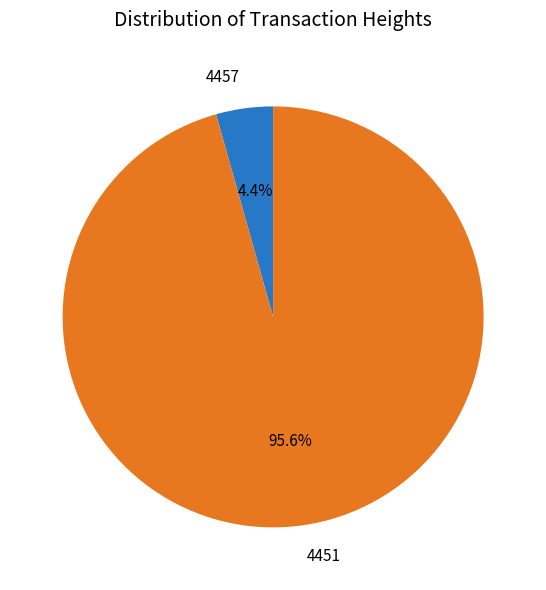

Is there any slice that represents more than half of the pie?

Yes